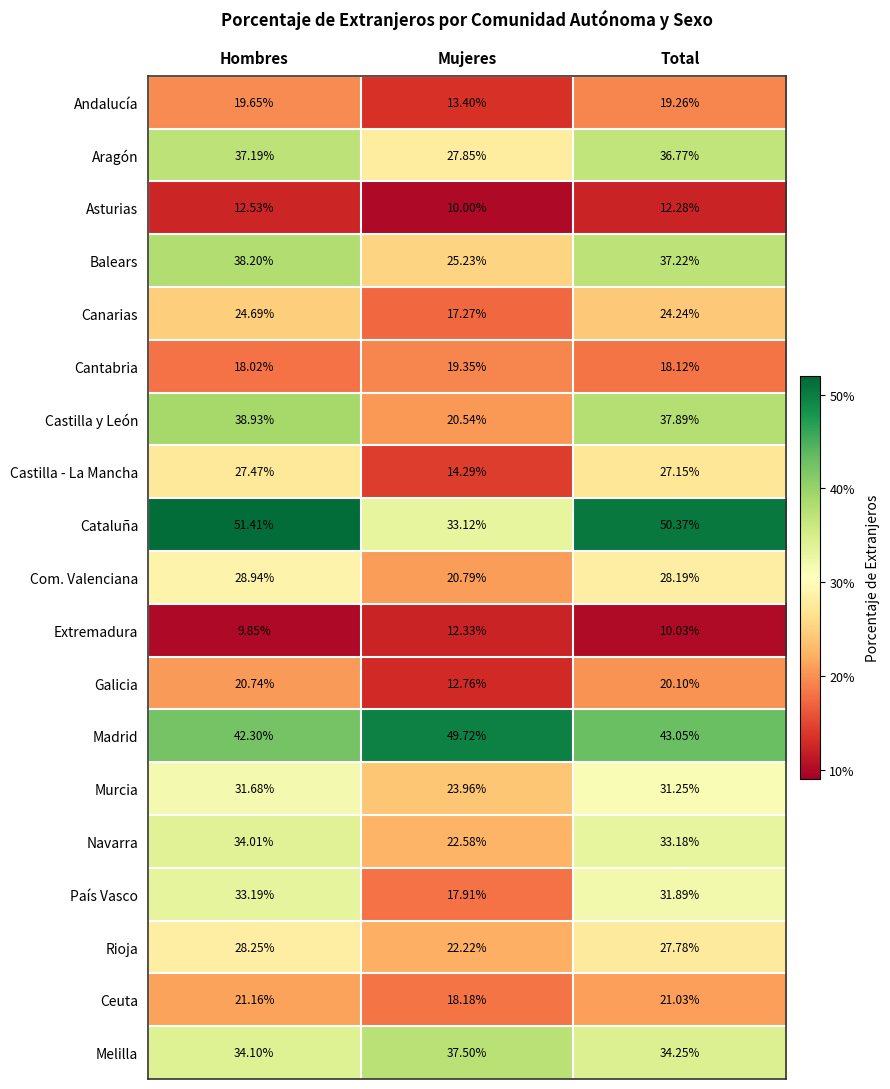

Which series has the widest spread of values?

Castilla y León